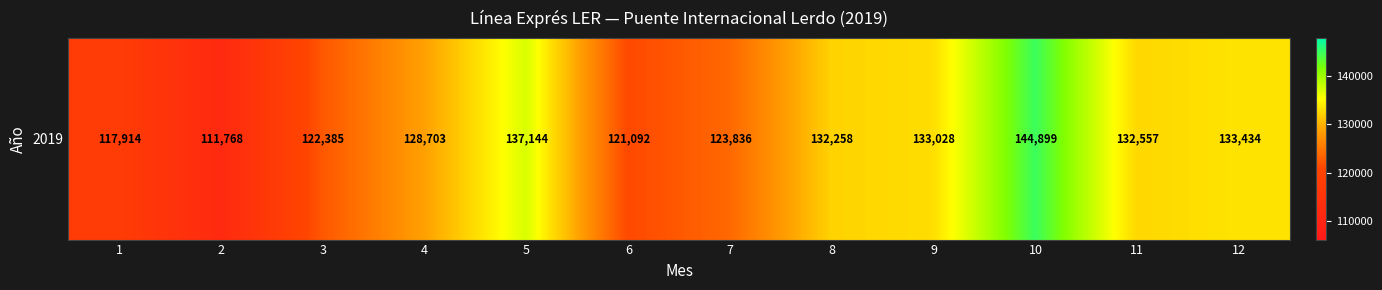

What is the greatest value displayed?

144899